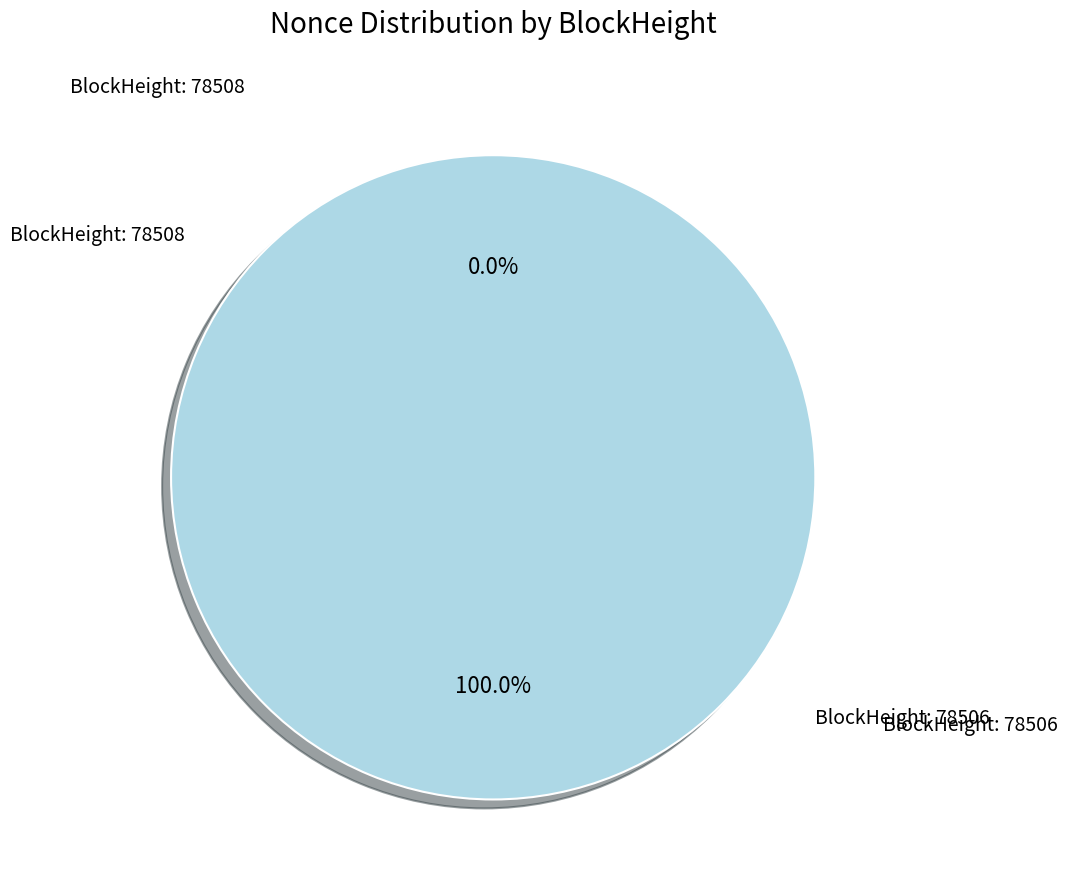

Is there any slice that represents more than half of the pie?

Yes